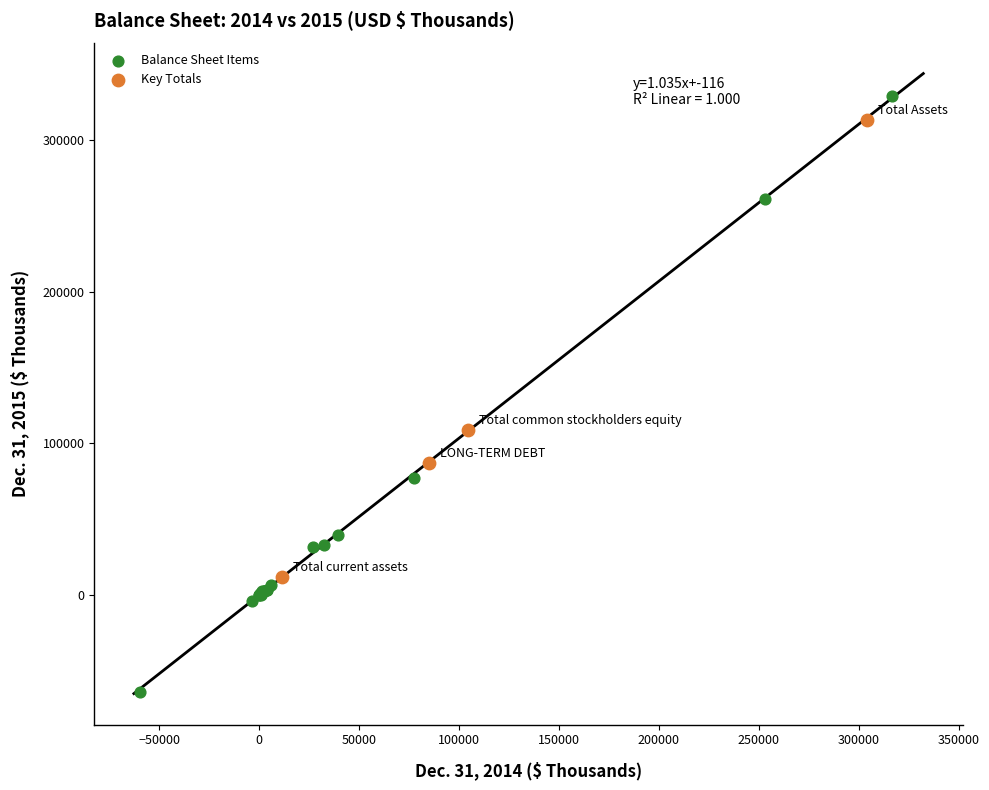

Which series reaches the minimum Y coordinate?

Balance Sheet Items